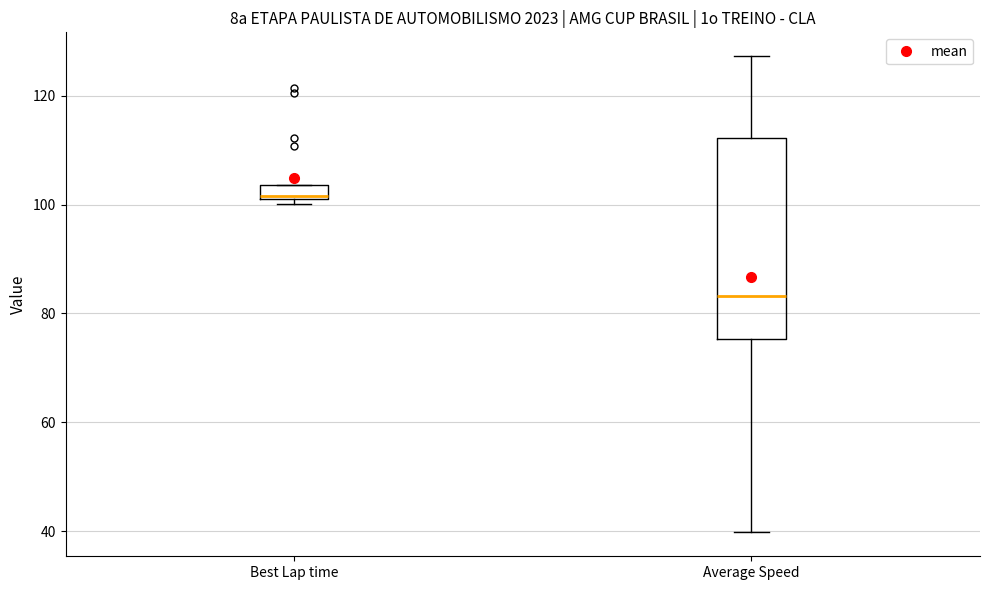

Where does the median line of the box for Average Speed sit on the y-axis? The values are not printed on the chart, so give them approximately, as read against the axis.

84